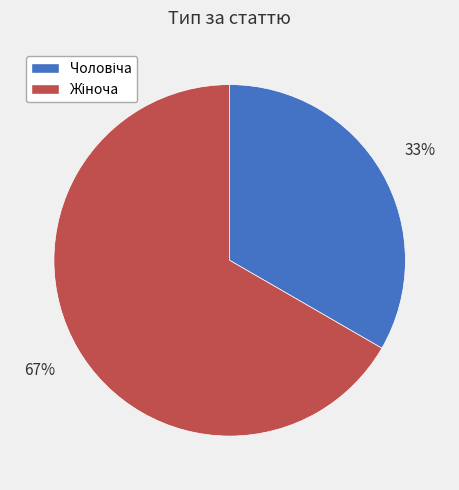

To the nearest percent, what is the average slice percentage?

50%